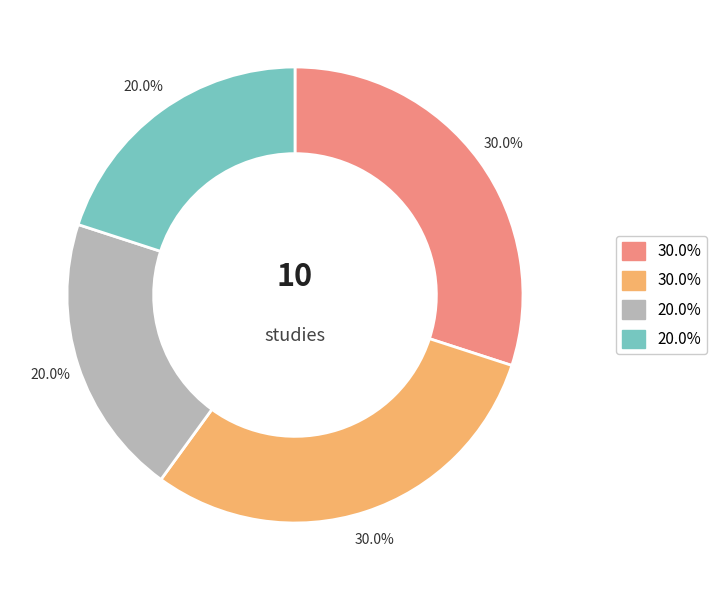

Is there a majority slice in this chart?

No